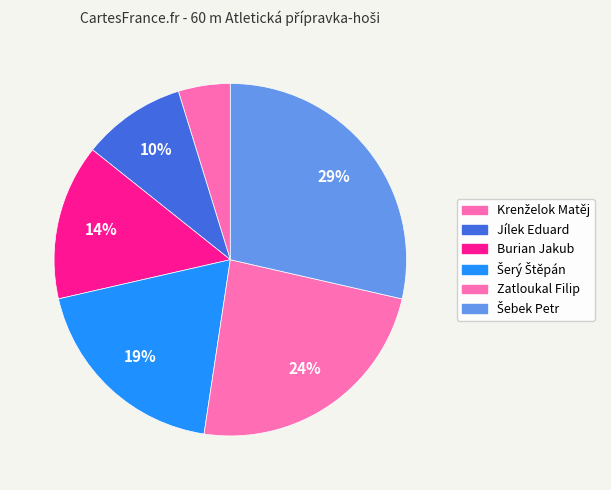

To the nearest percent, what is the difference between the Jílek Eduard and Krenželok Matěj slice percentages?

5%